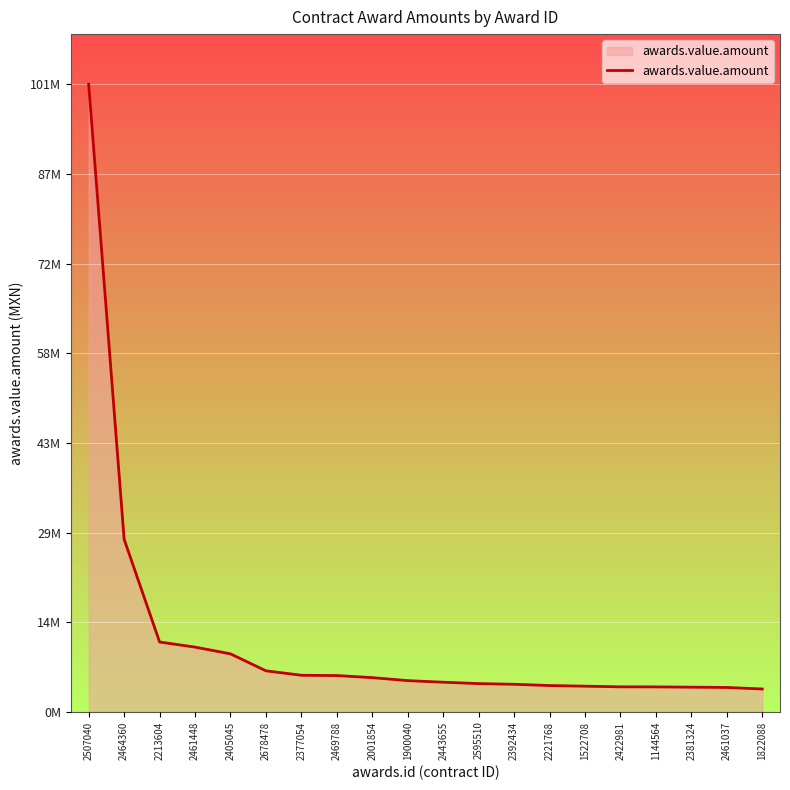

Is this an area chart (filled region under the line)?

Yes